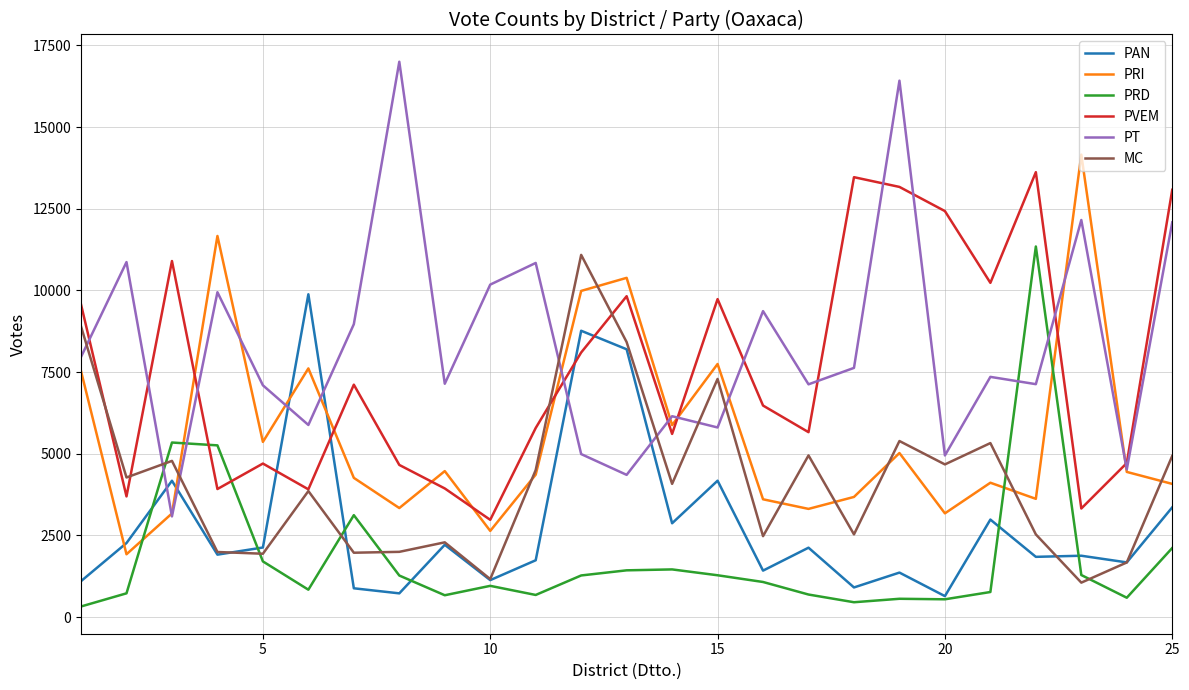

What are all the series names shown in the legend?

PAN, PRI, PRD, PVEM, PT, MC